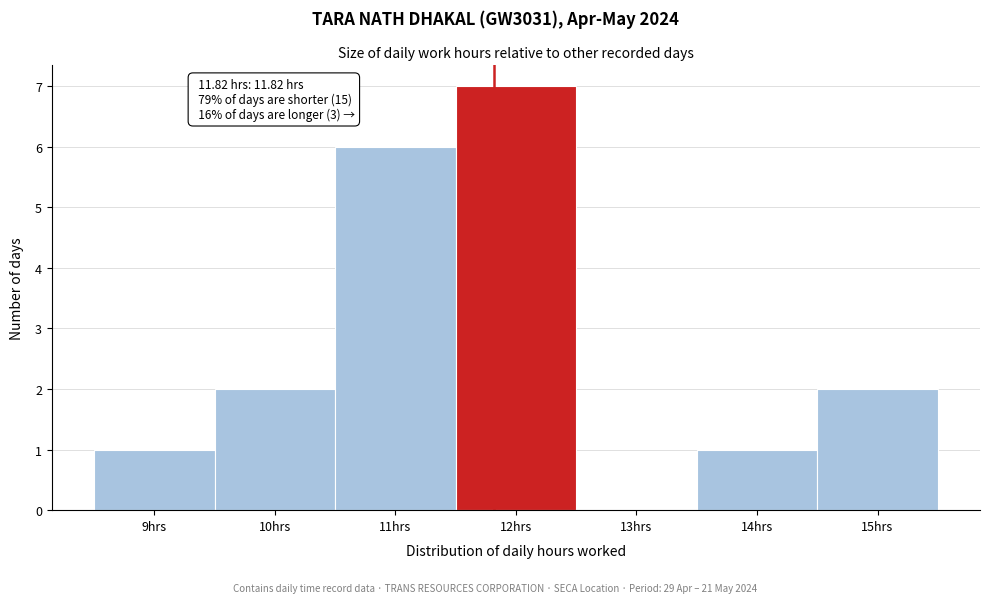

Which range on the x-axis has the tallest bar?

11.5 to 12.5